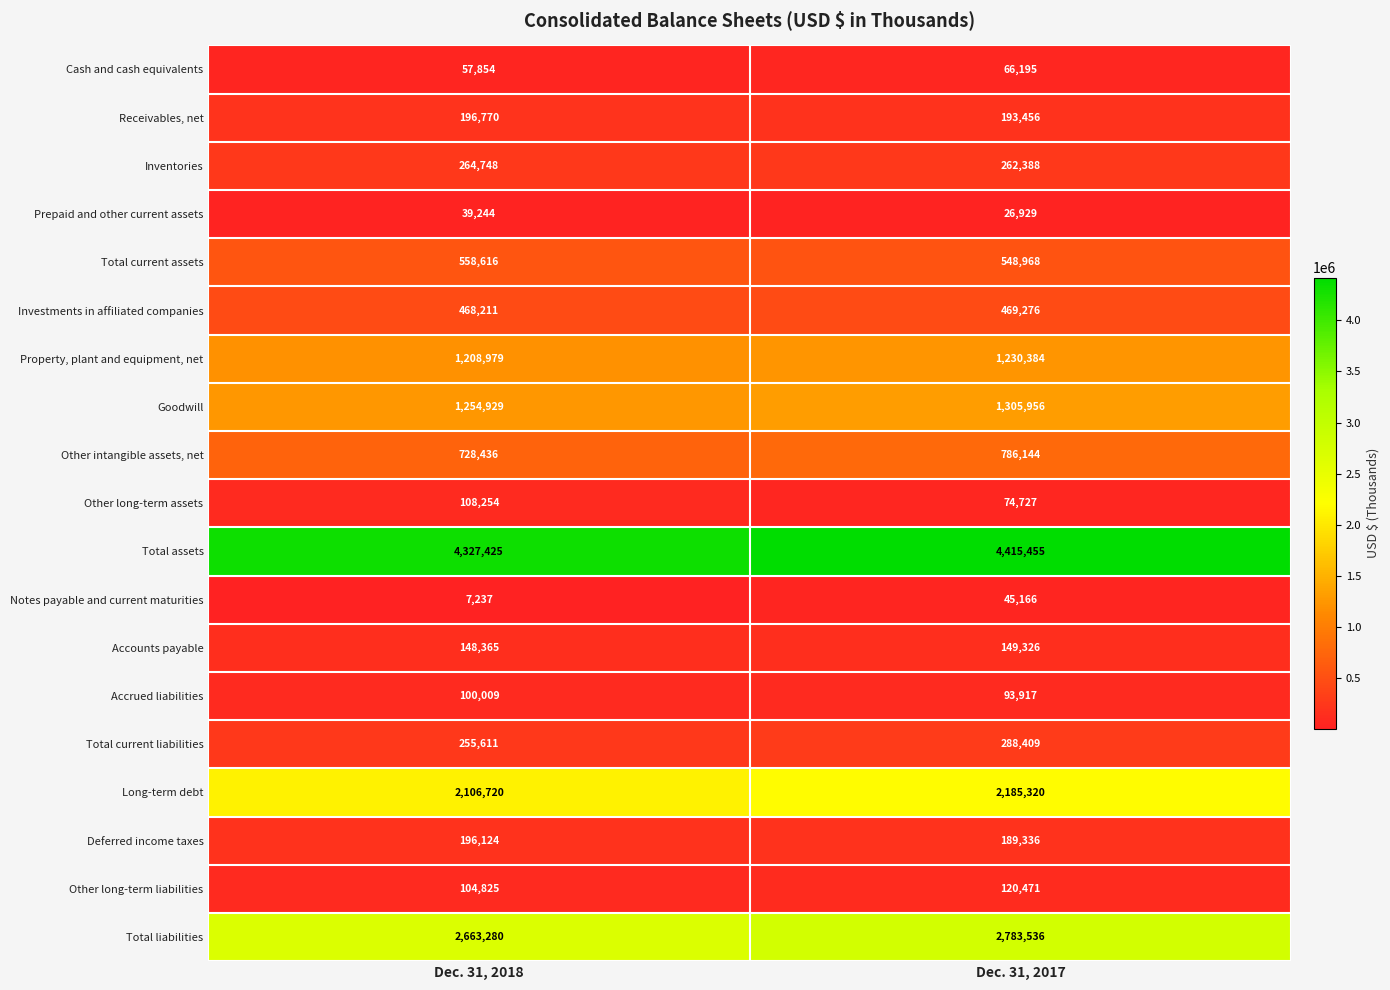

At which category is the sum across all series the highest?

Dec. 31, 2017